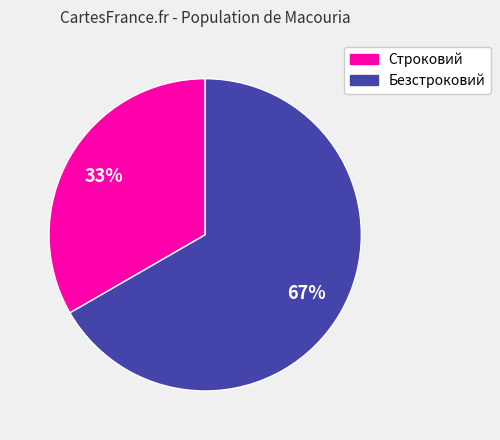

Count the number of slices in the pie.

2